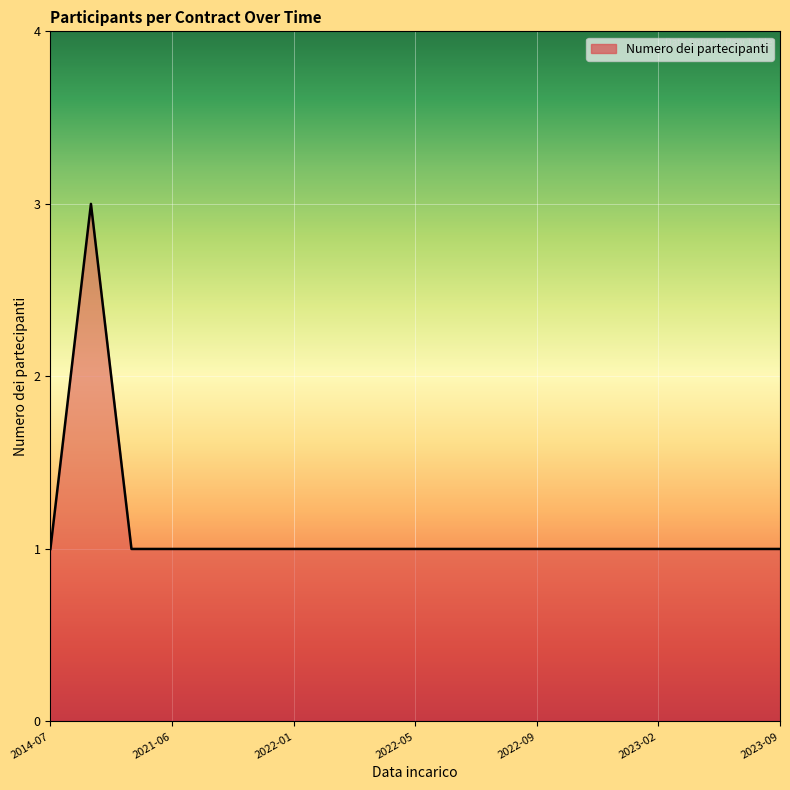

What is the maximum value shown in the chart?

3